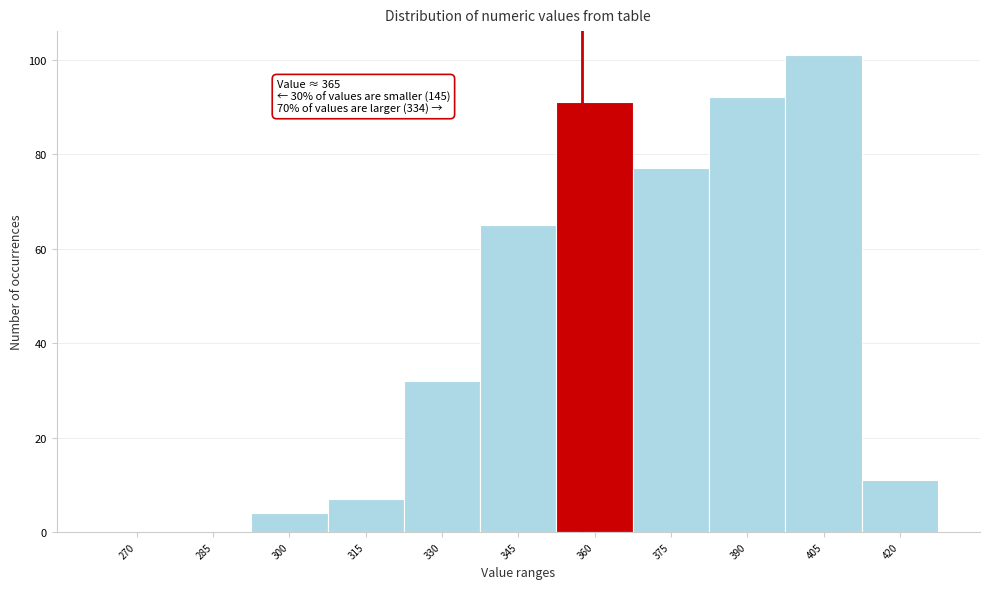

Reading left to right, transcribe all the data shown in this chart.

270=0	285=0	300=4	315=7	330=32	345=65	360=91	375=77	390=92	405=101	420=11